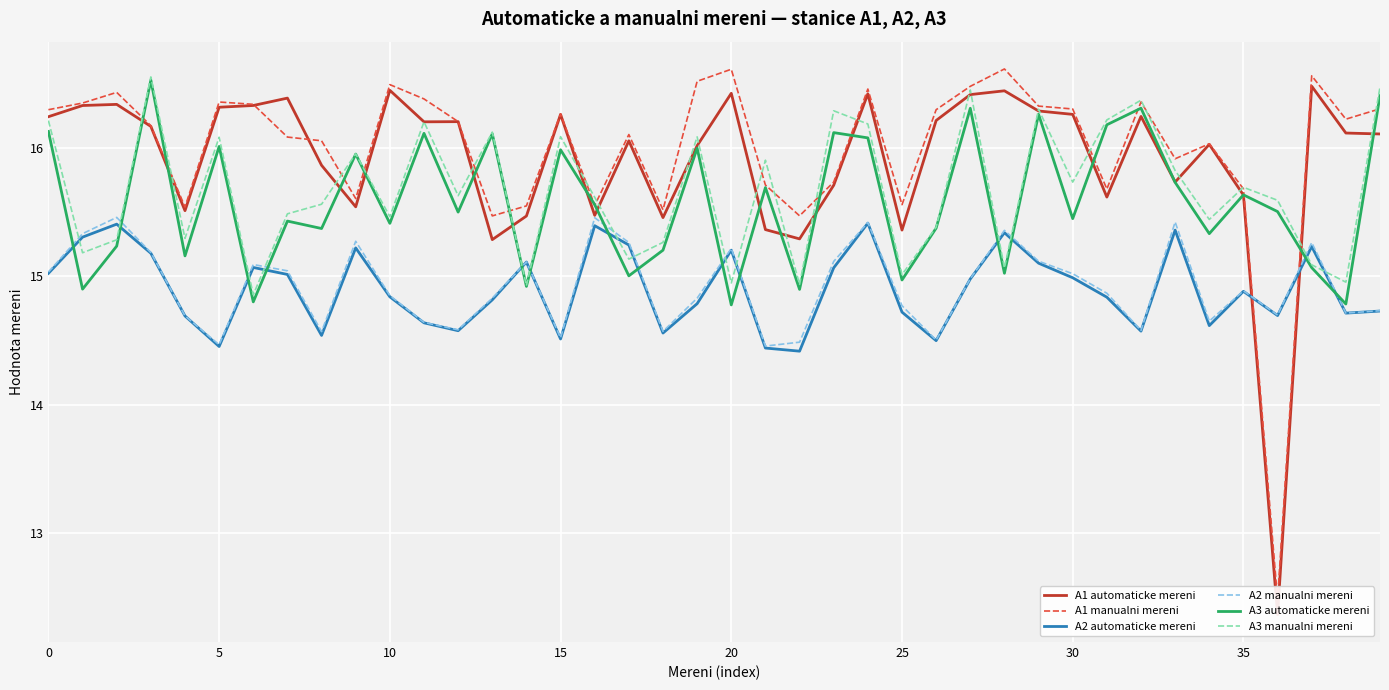

What is the approximate value of A1 manualni mereni at 28?

16.6